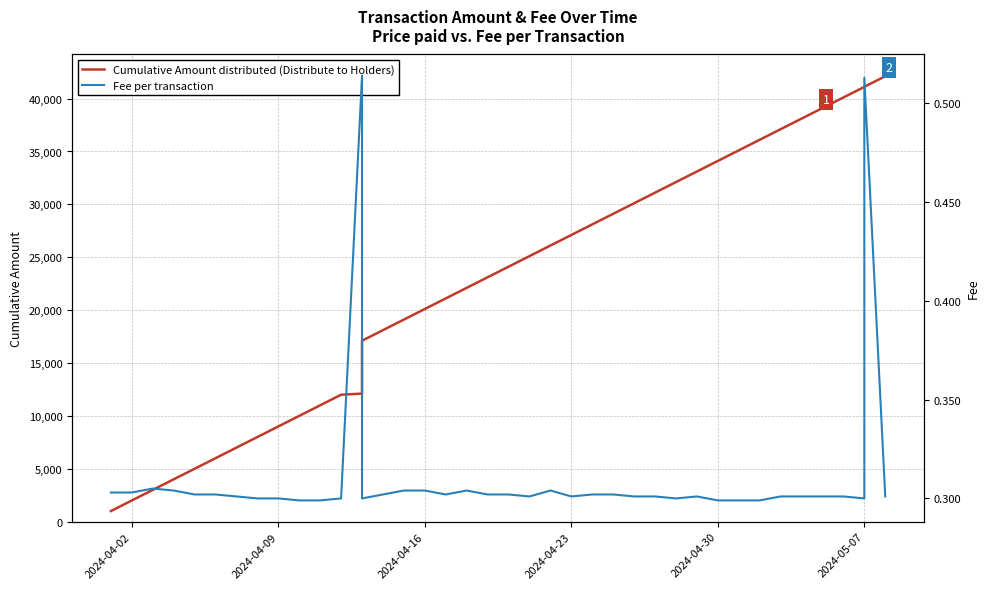

What is the difference between the maximum and minimum values in the Fee per transaction series?

0.2